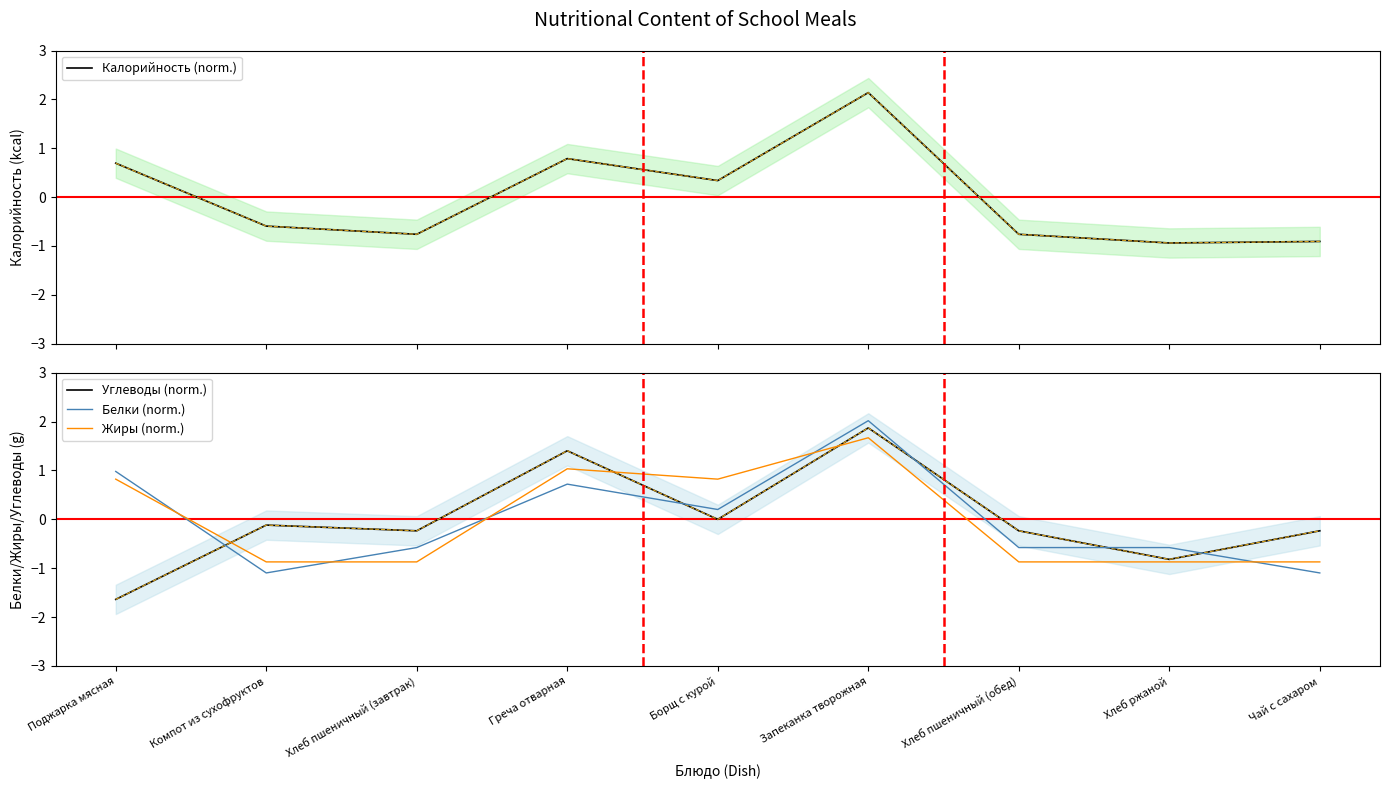

The value of Калорийность (norm.) at Борщ с курой is 0.5. True or false?

False